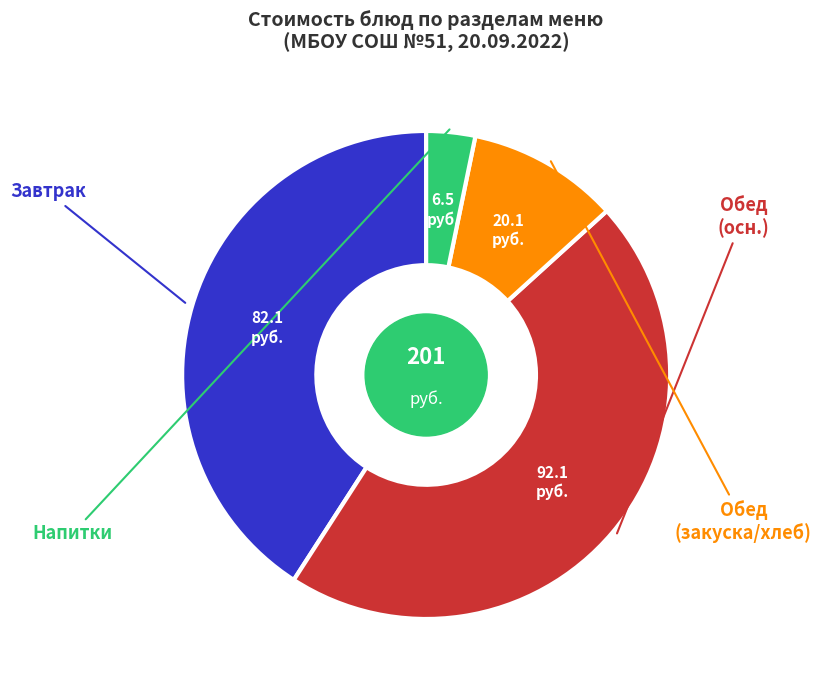

Is there any slice that represents more than half of the pie?

No